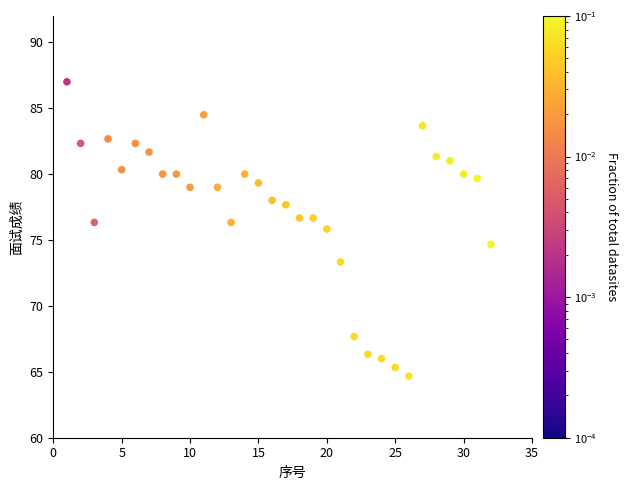

What Y value in the scatter plot is closest to 75?

74.7